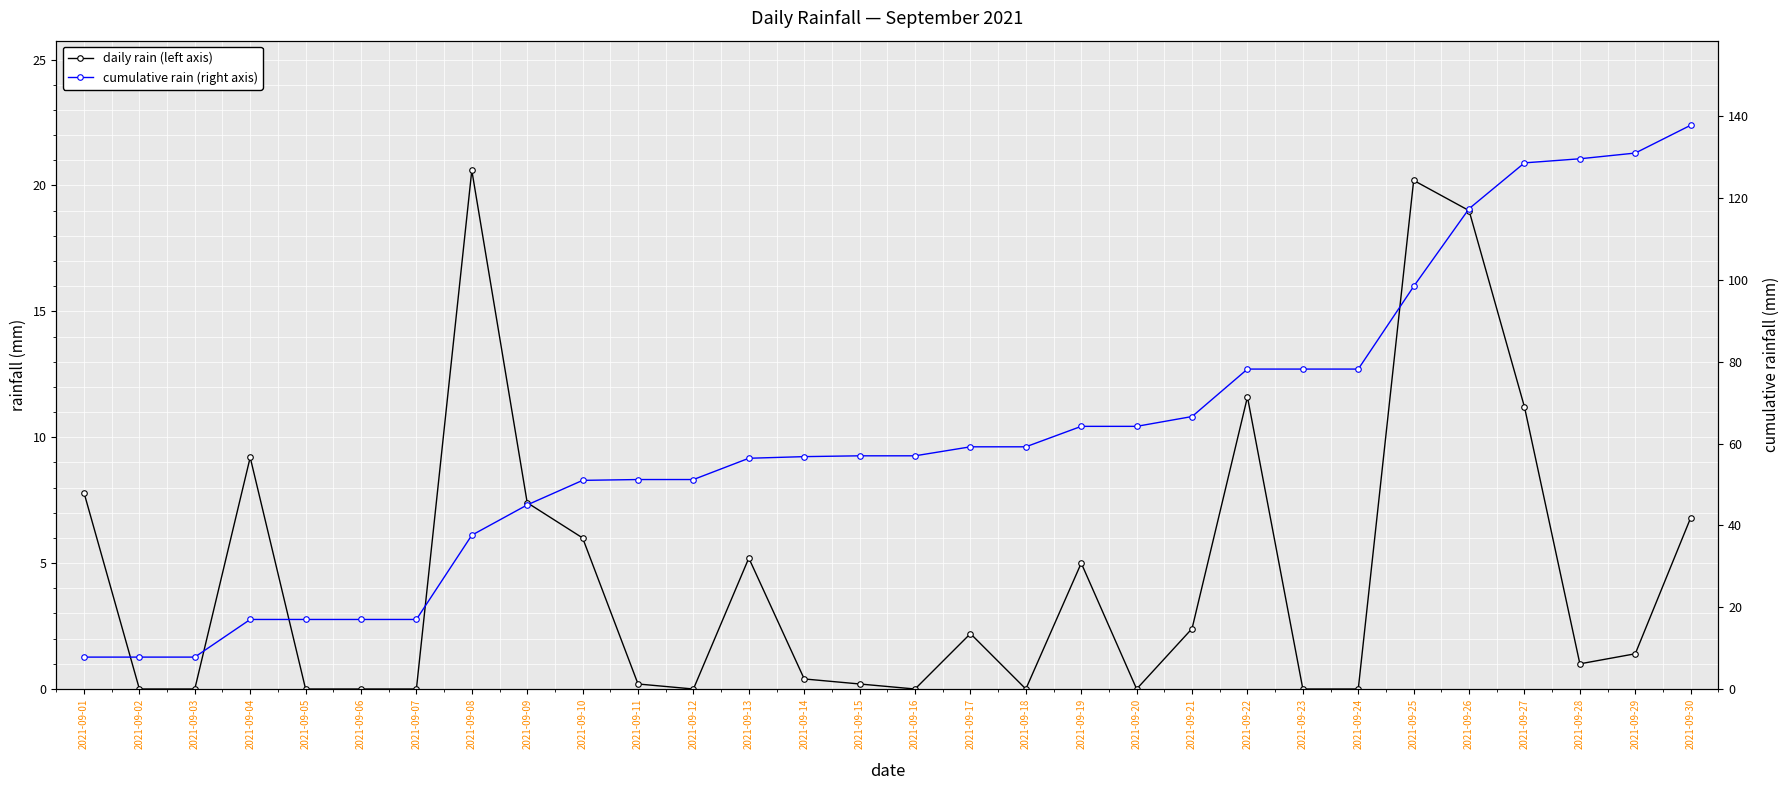

Which series changed the most between 2021-09-26 and 2021-09-29?

daily rain (left axis)